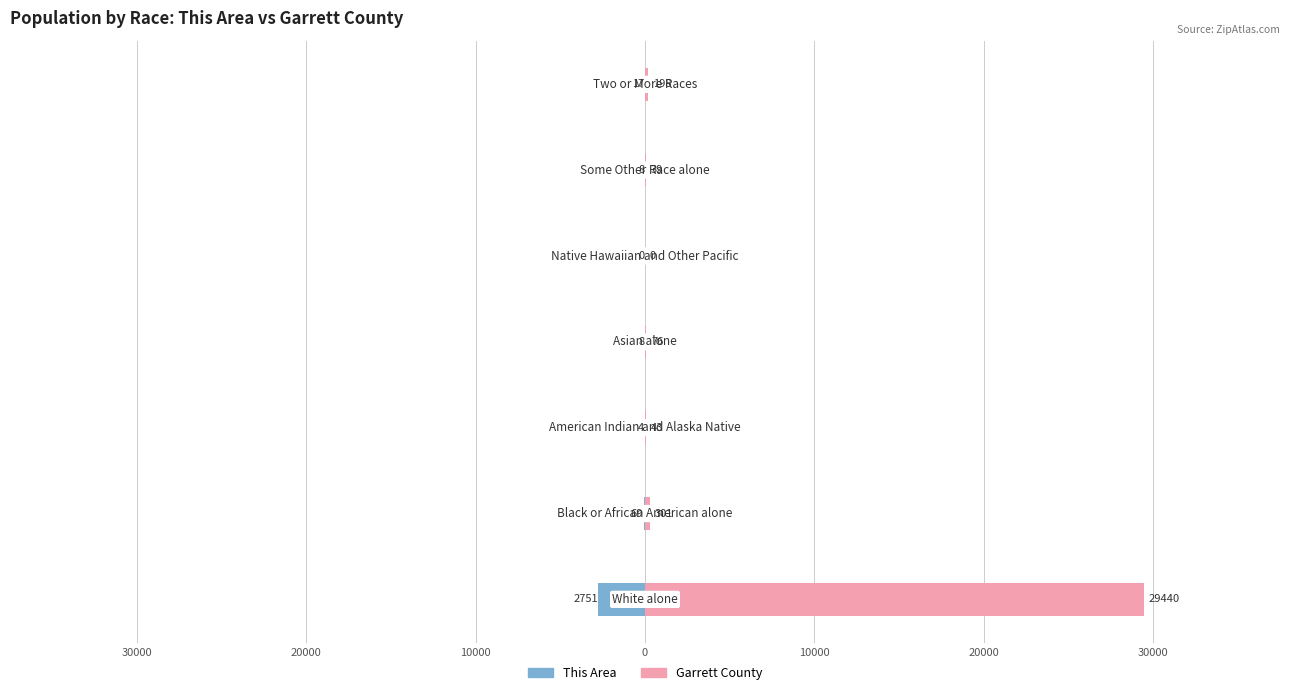

What is the maximum value shown in the chart?

29440